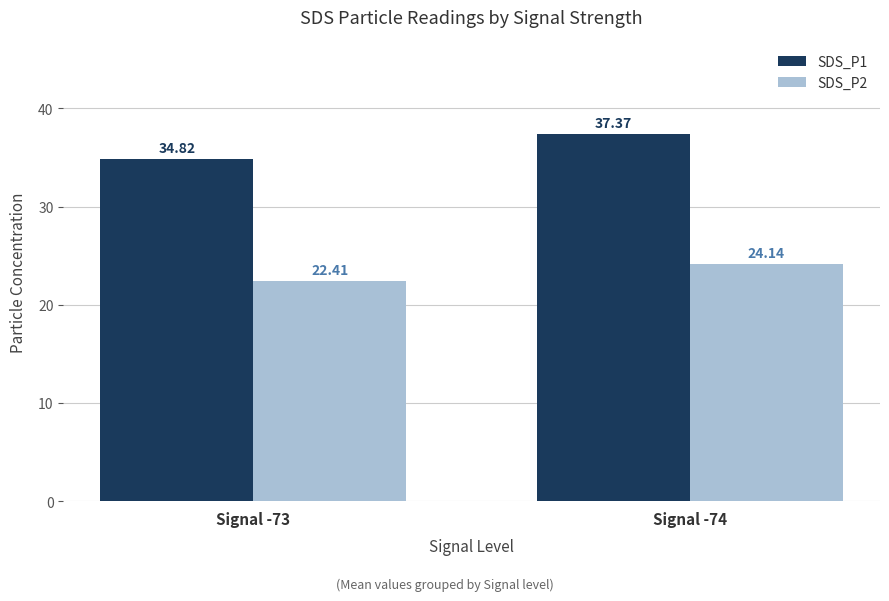

Rank the series by their average value, from lowest to highest.

SDS_P2, SDS_P1